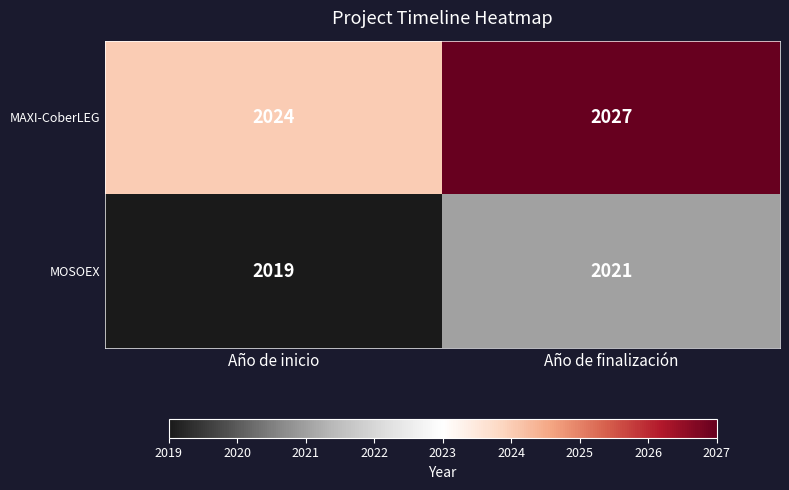

At which category is the sum across all series the highest?

Año de finalización